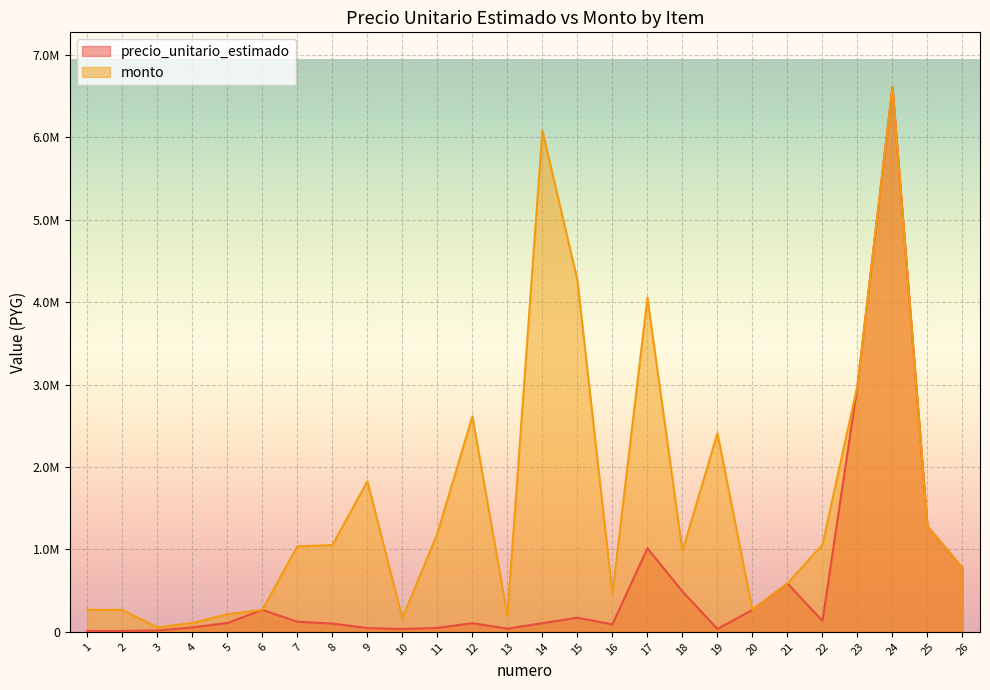

What is the value of the monto point at the 16th from the left?

457868.3